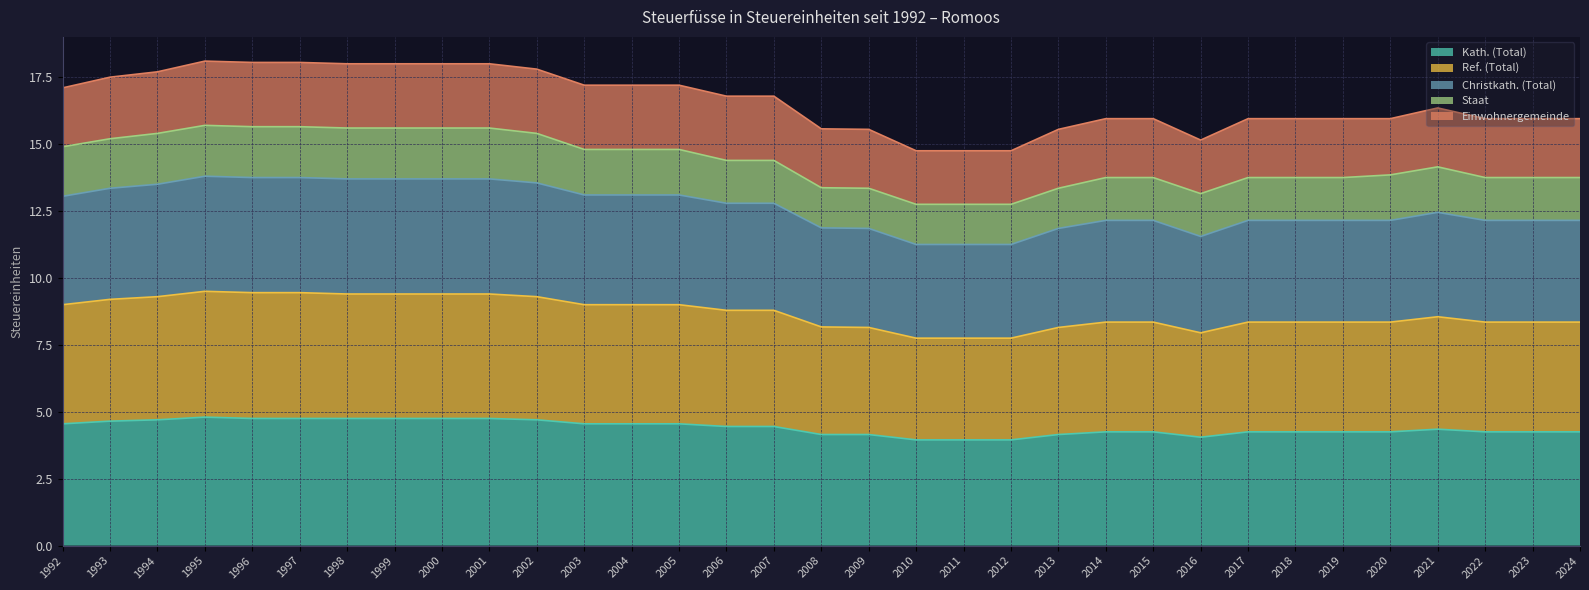

True or false: Kath. (Total) has a value of 4.2 at 2013.

True